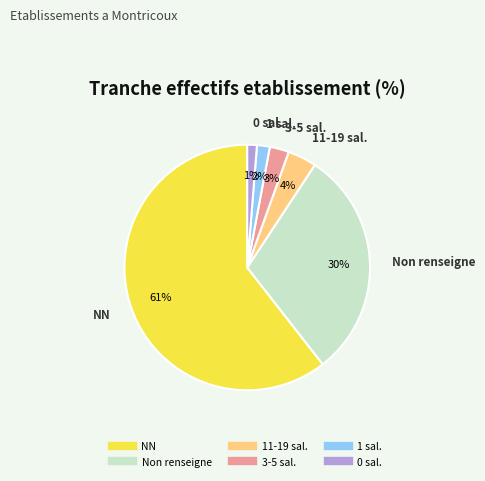

Count the number of slices in the pie.

6